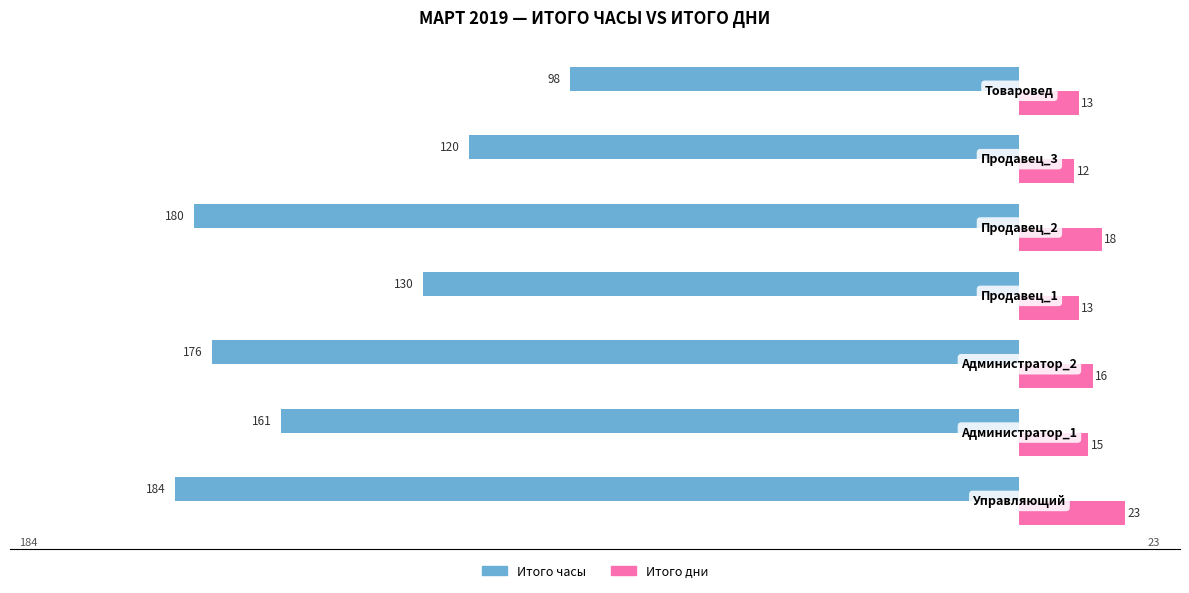

What is the smallest value displayed?

-184